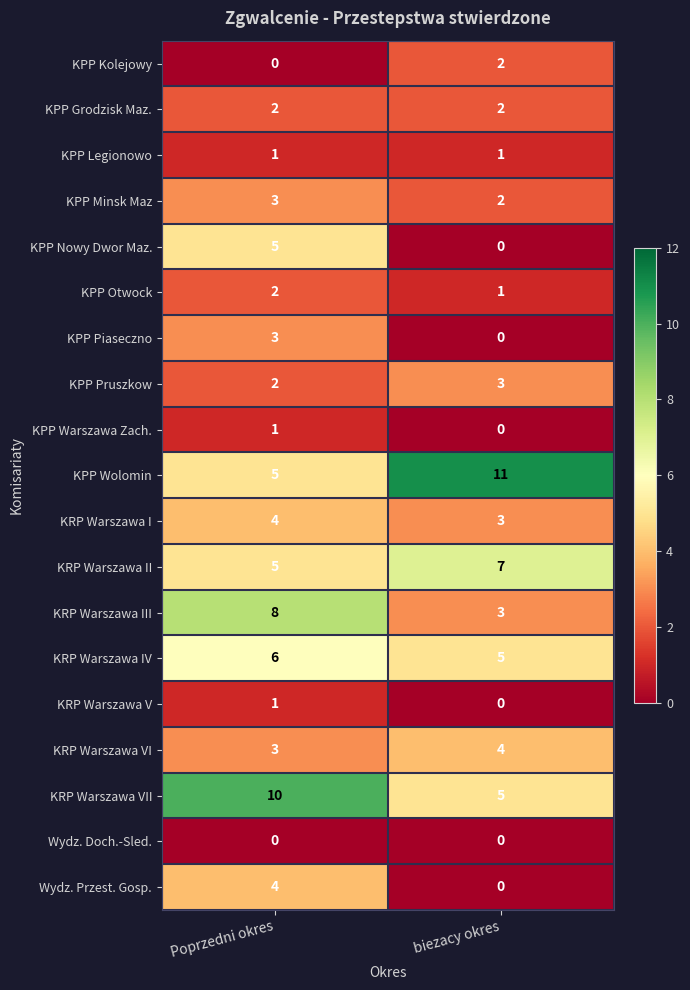

Count the number of data series in this chart.

19